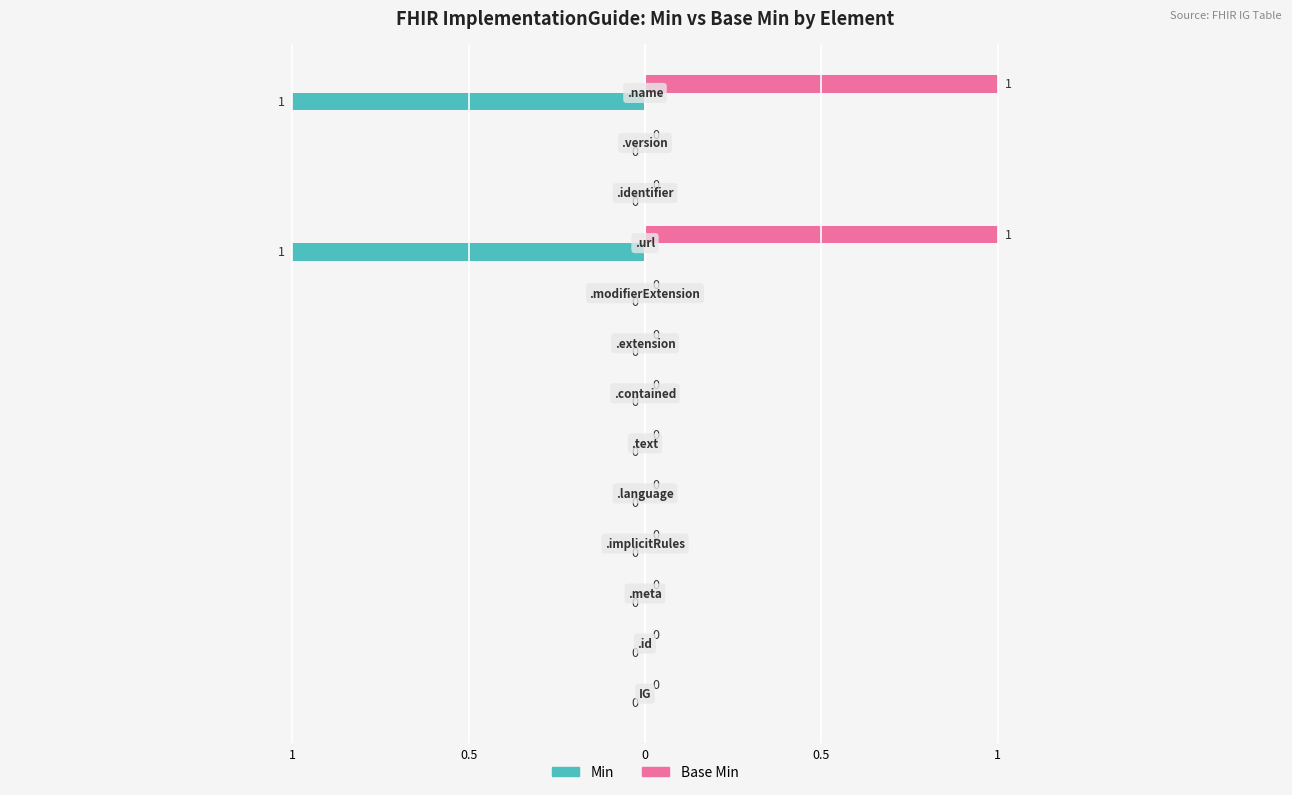

What are all the series names shown in the legend?

Min, Base Min